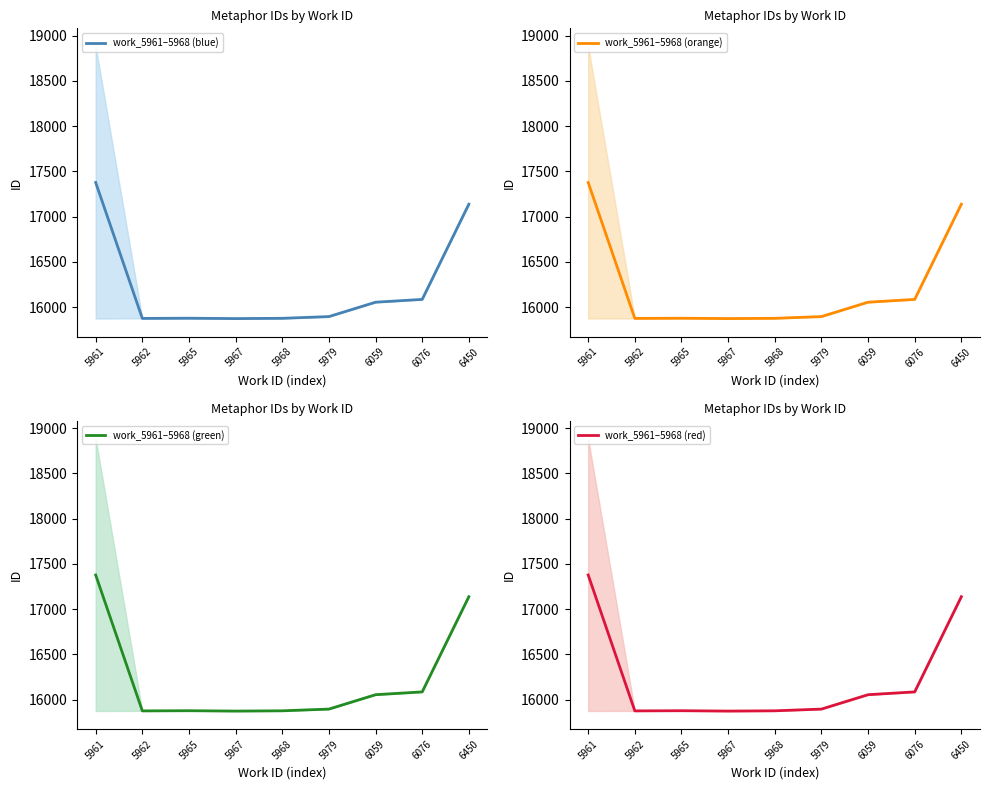

Where is the first local minimum for work_5961–5968 (green)?

5962